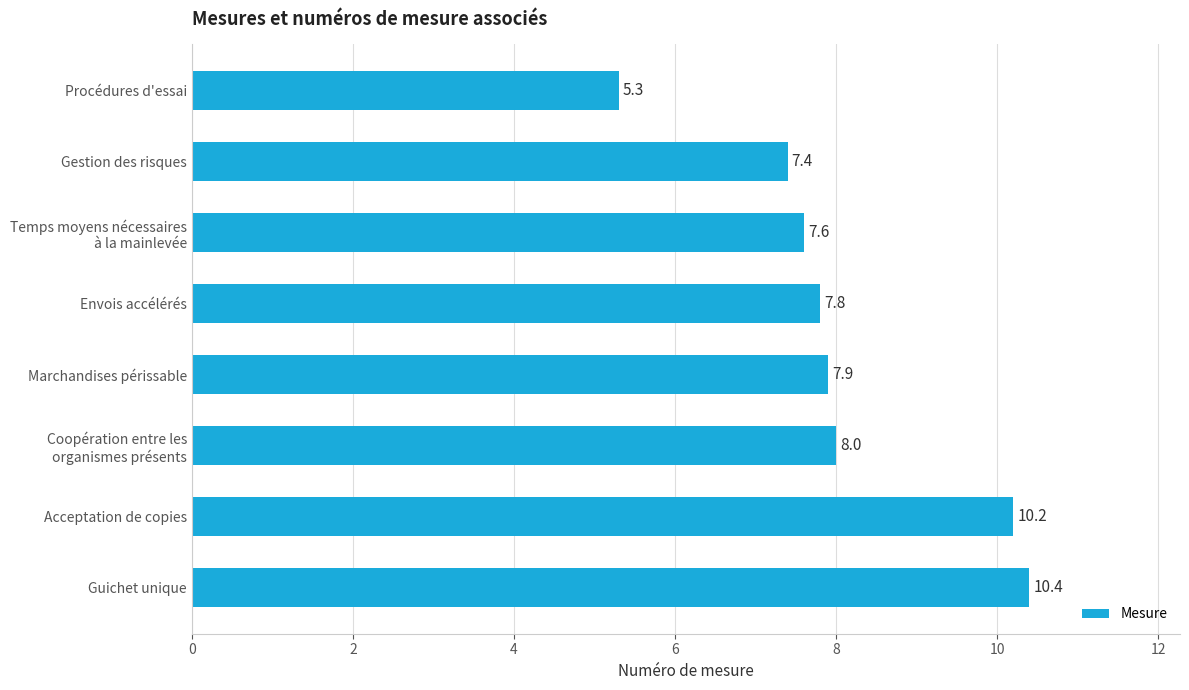

What is the change in value from Procédures d'essai to Gestion des risques?

+2.1